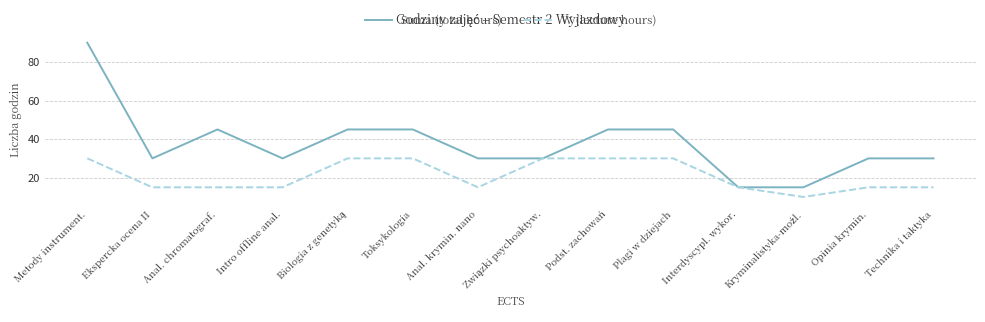

What value does the Suma (total hours) series have at Metody instrument., to the nearest 10?

90